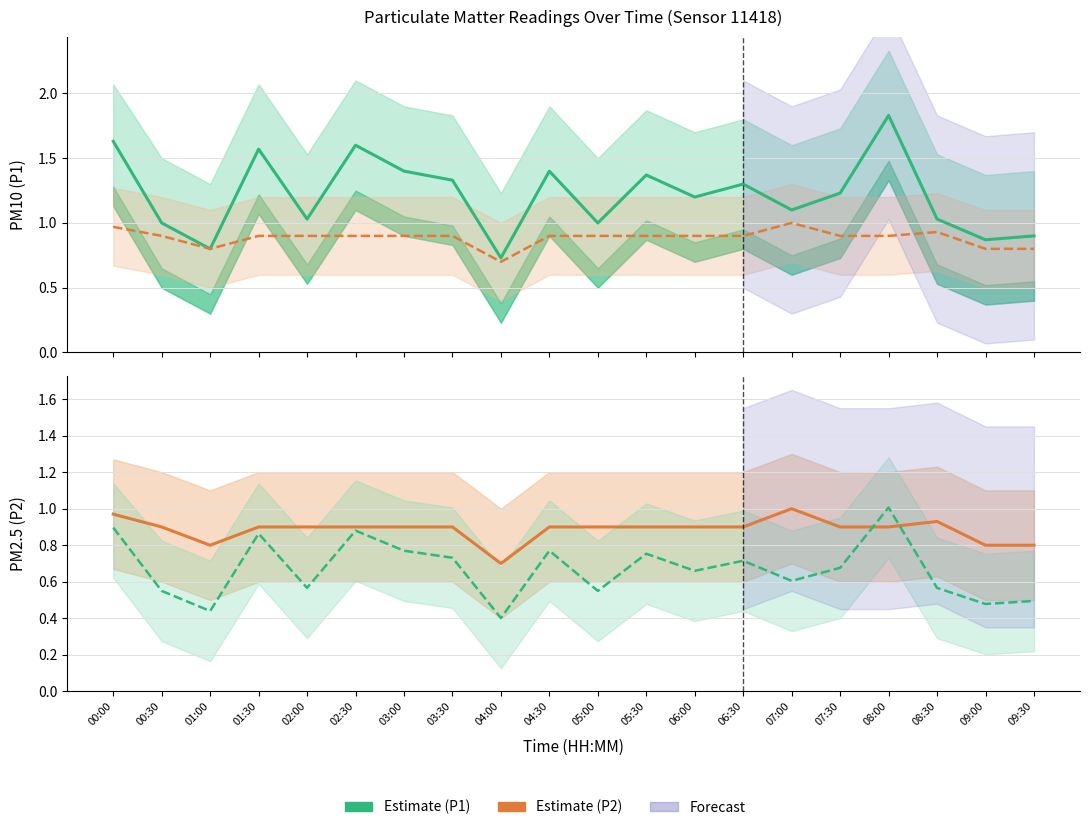

What is the lowest value of the P2 (PM2.5) Estimate series?

0.7